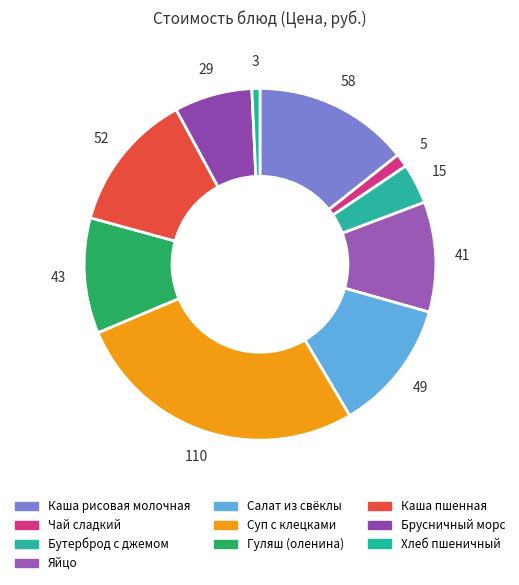

To the nearest percent, what is the difference between the Каша рисовая молочная and Бутерброд с джемом slice percentages?

11%